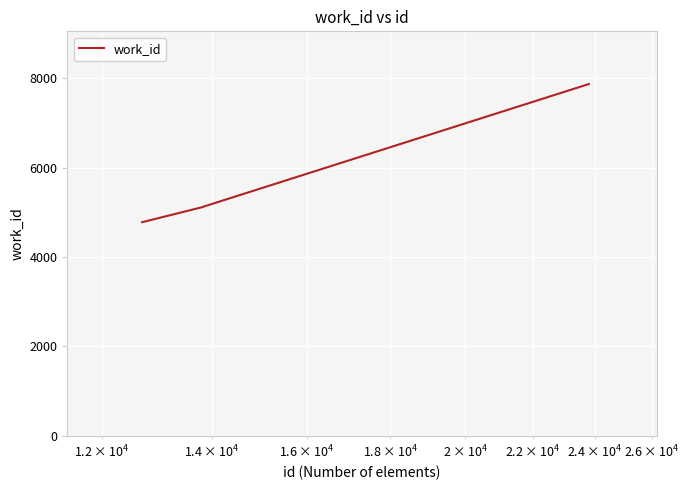

What is the sum of all values?

46506